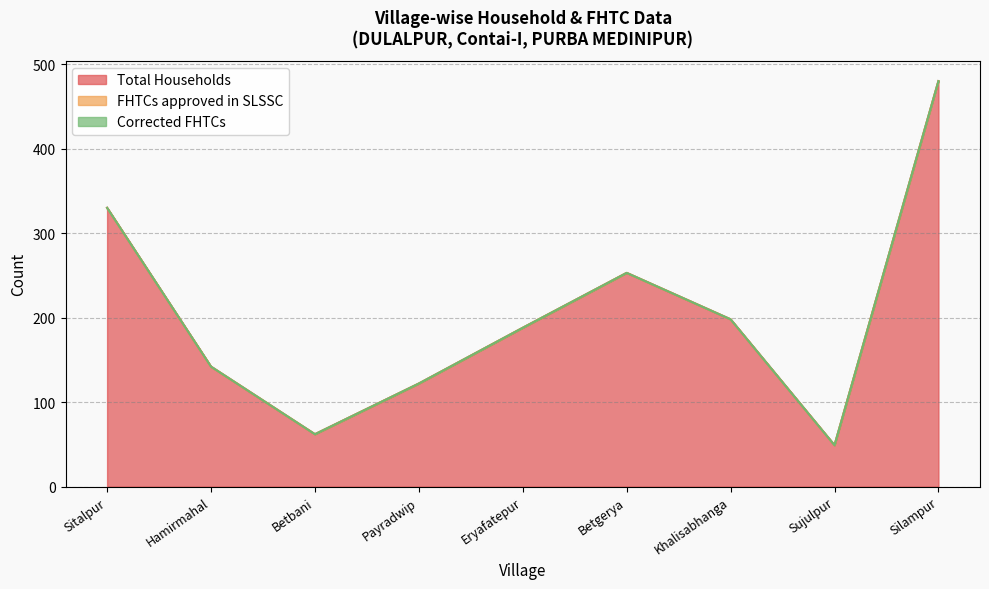

What is the label of the 4th point from the left?

Payradwip